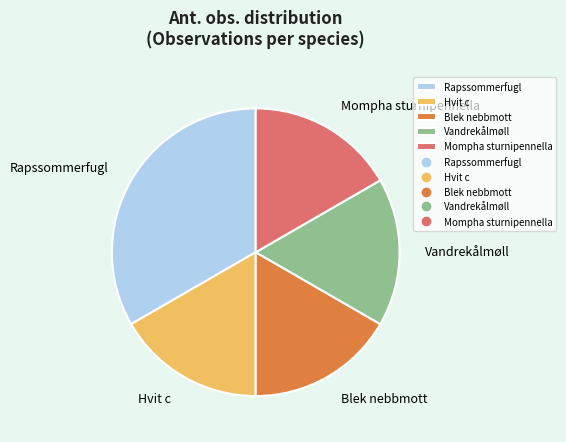

Which slice is the largest?

Rapssommerfugl